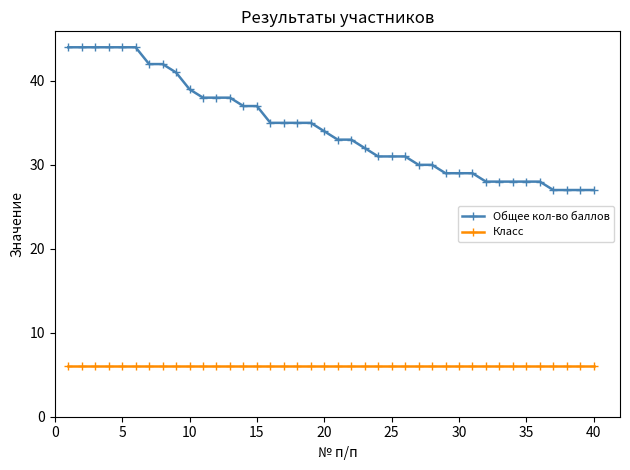

What is the difference between the maximum and minimum values in the Общее кол-во баллов series?

17